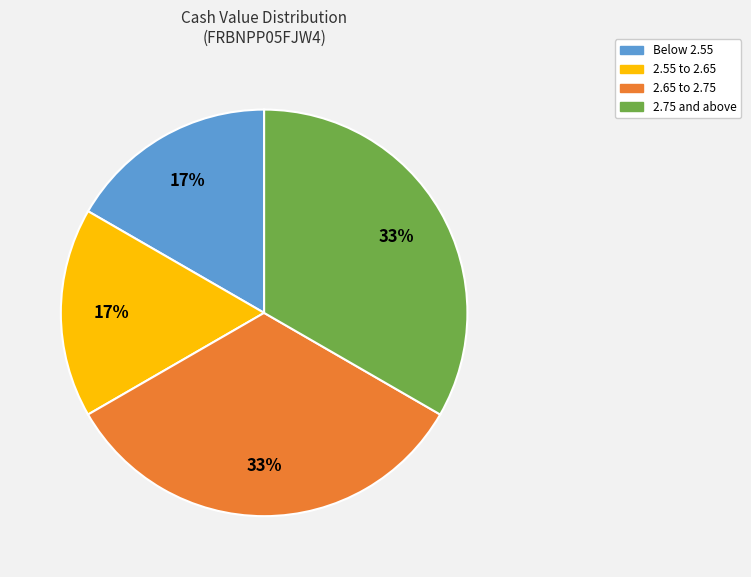

To the nearest percent, what is the average slice percentage?

25%